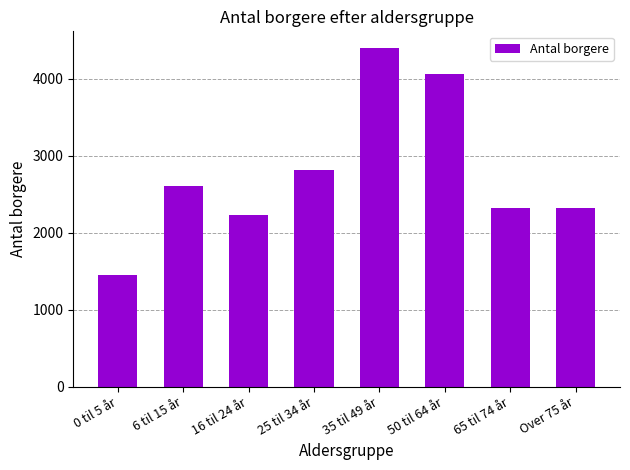

Count the number of data series in this chart.

1